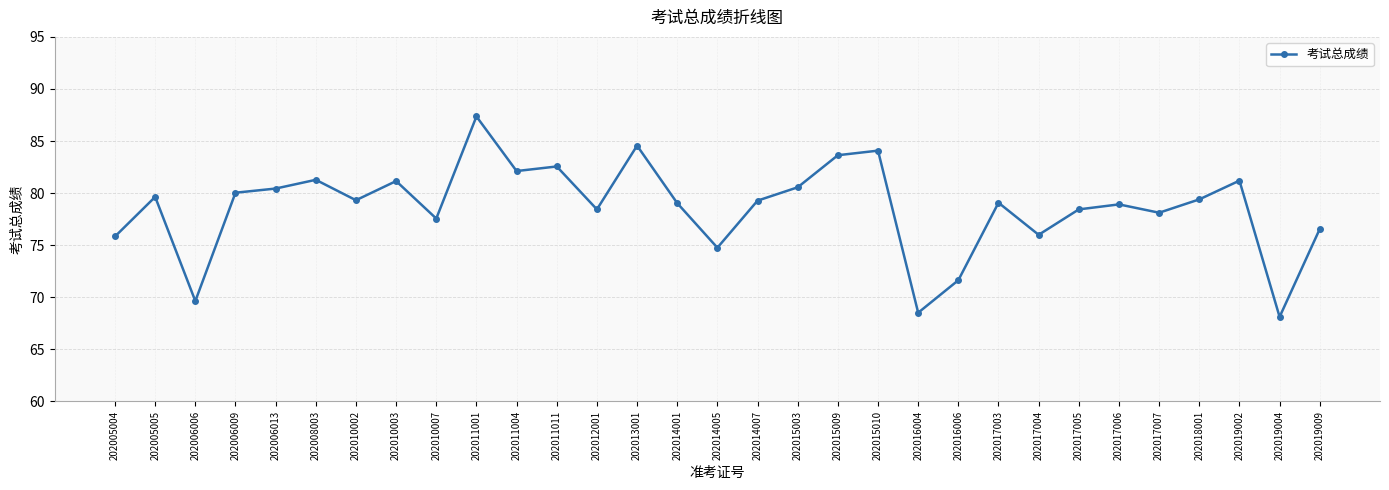

How many lines are shown in the chart?

1